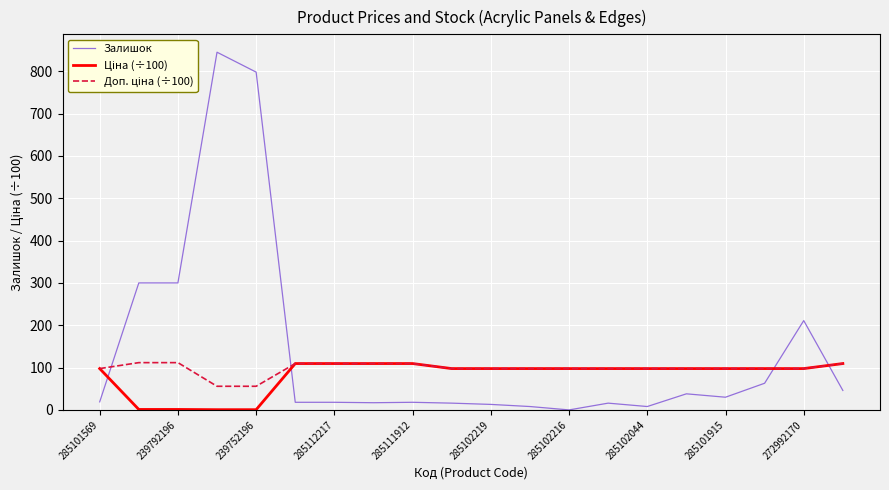

Which series has the largest total across all categories?

Залишок